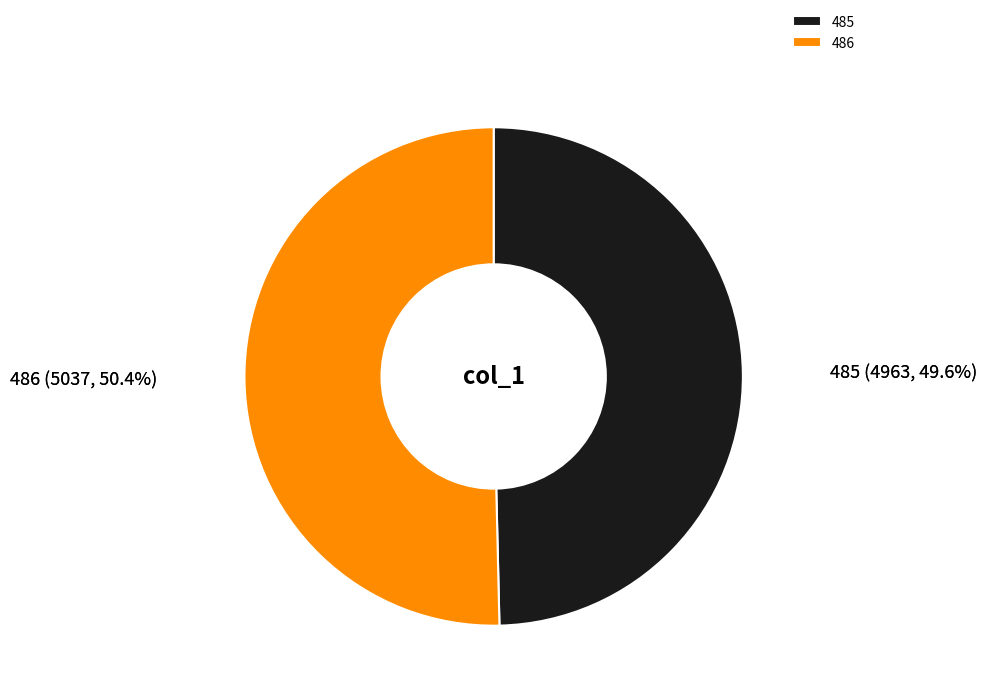

To the nearest percent, what portion does 485 represent?

50%